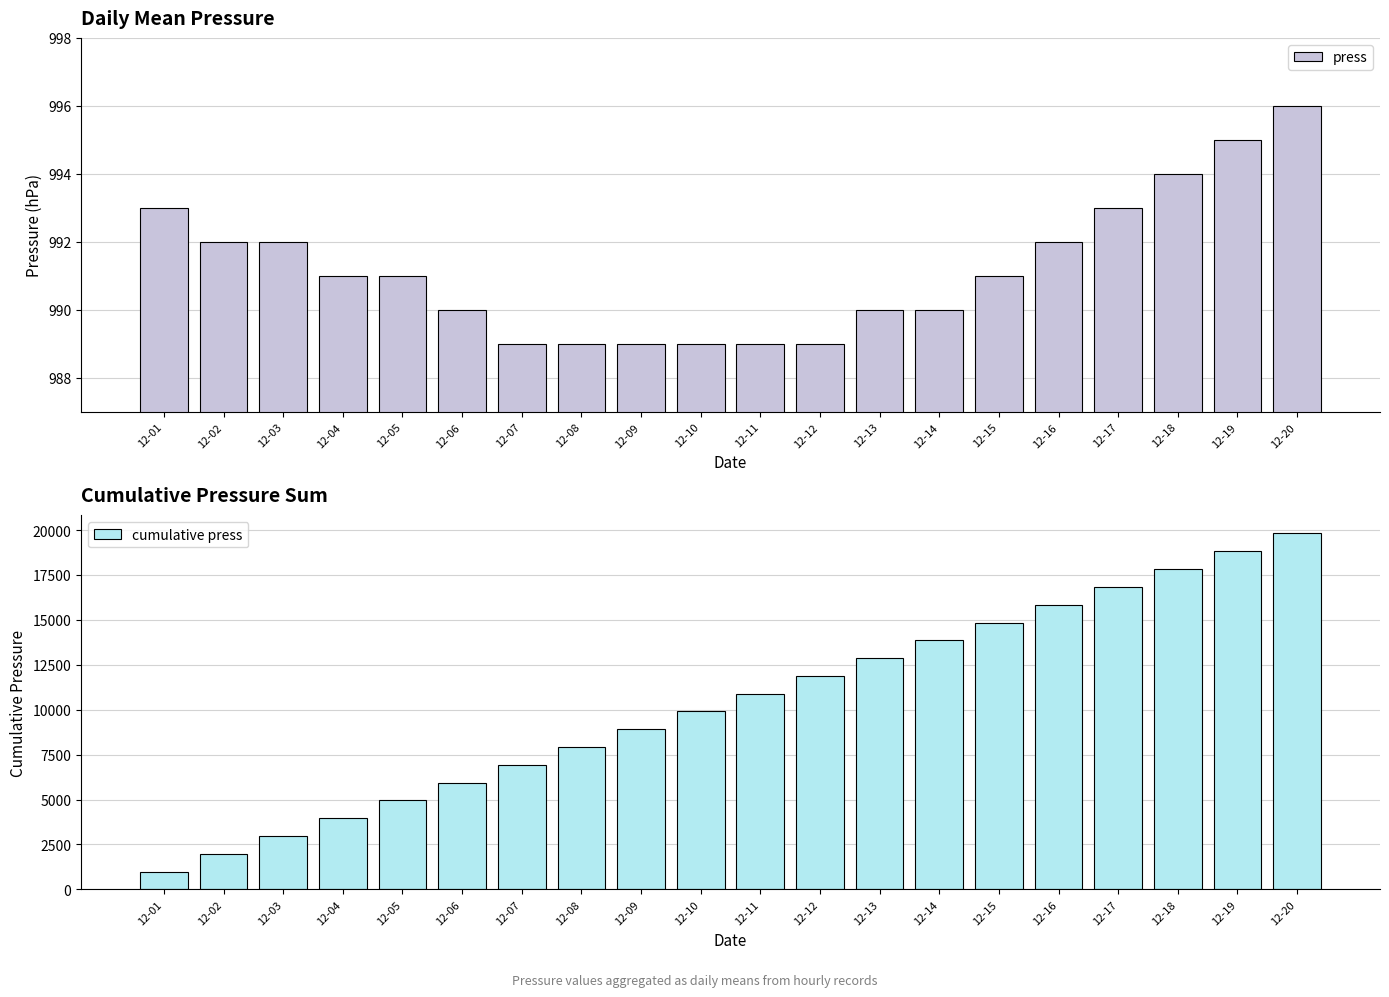

Which category has the highest value in the cumulative press series?

12-20